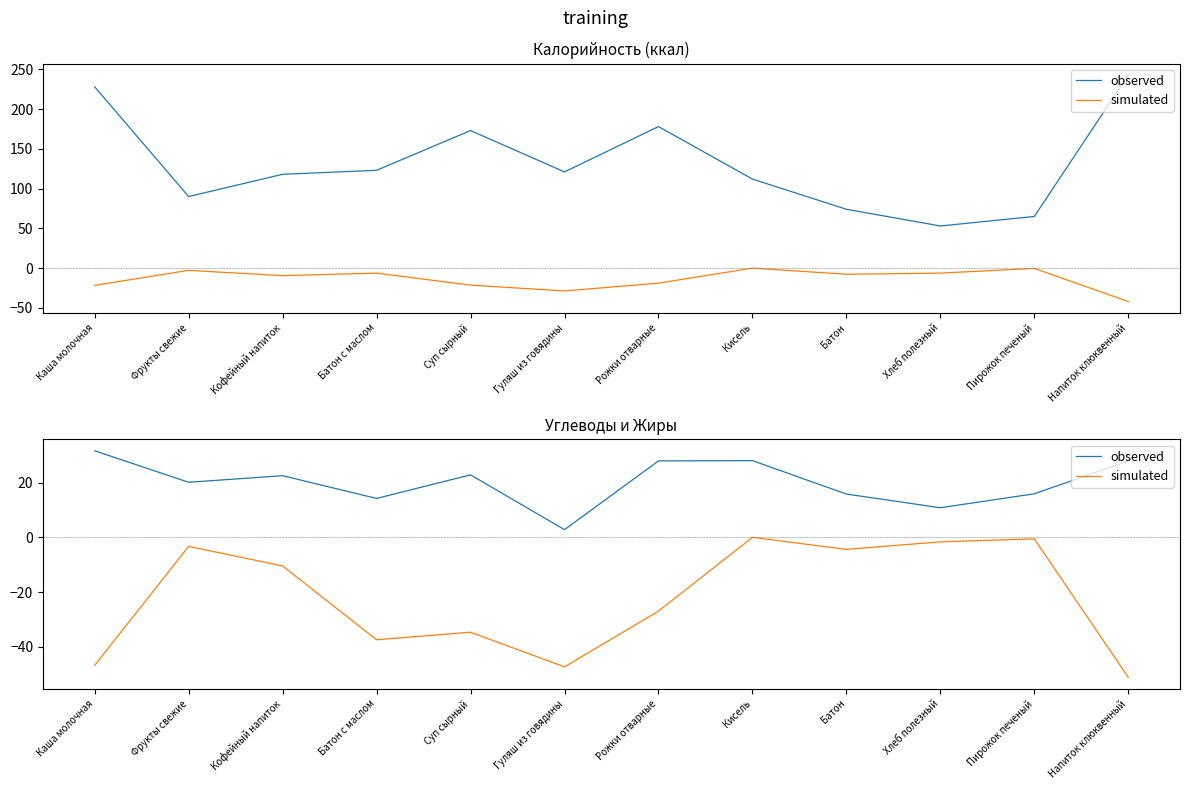

Between Кофейный напиток and Гуляш из говядины, which series saw the biggest shift?

simulated